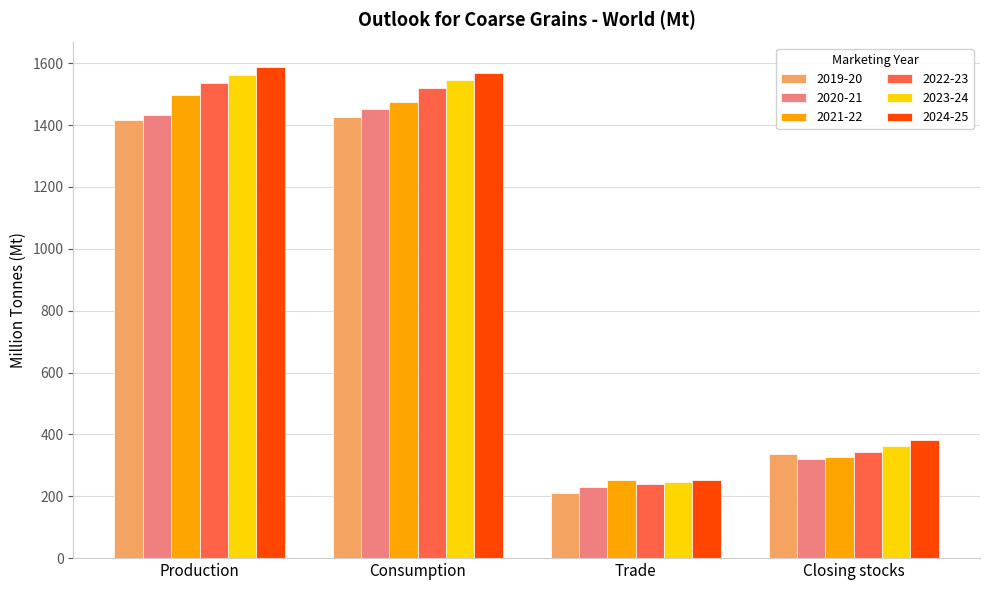

What is the label of the 3rd bar from the left?

Trade